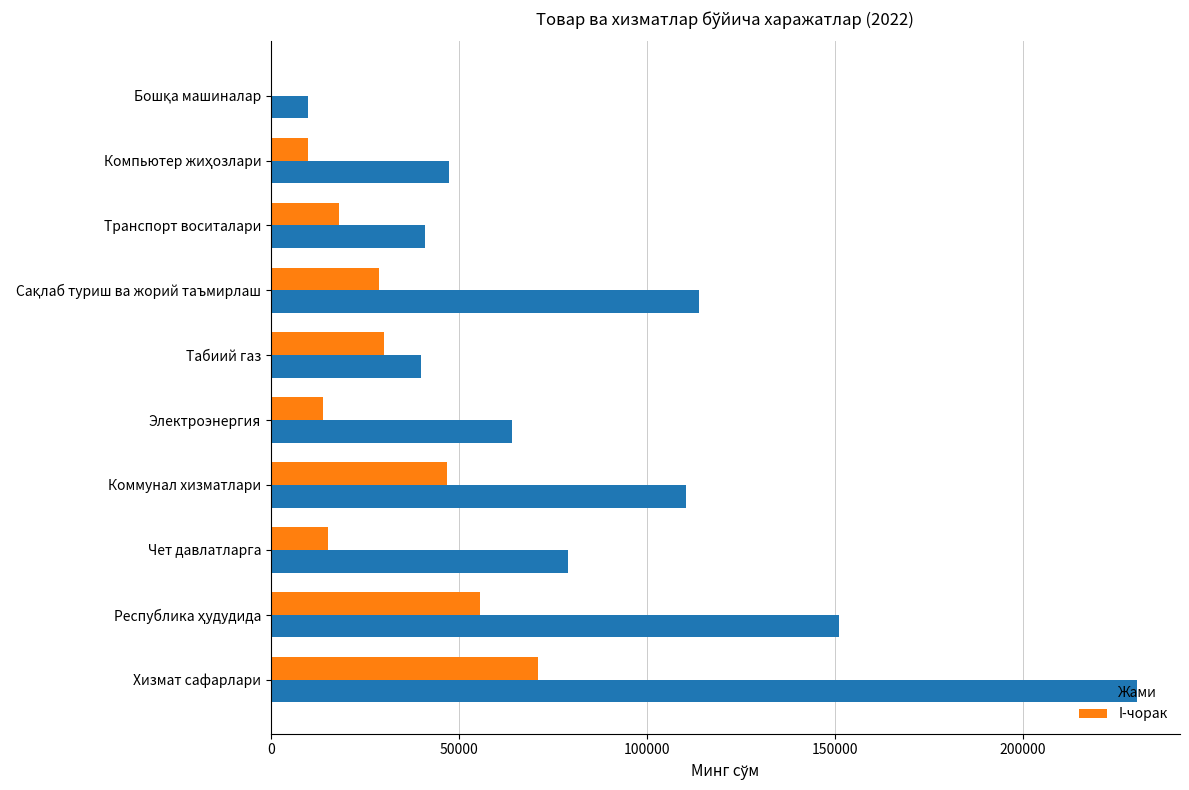

Which series has the largest total across all categories?

Жами